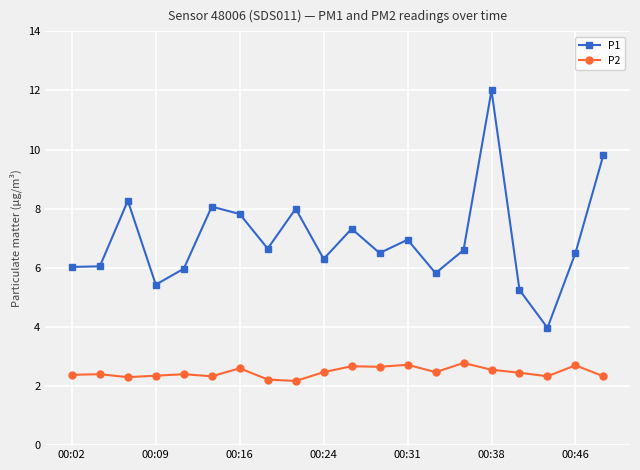

What are all the series names shown in the legend?

P1, P2